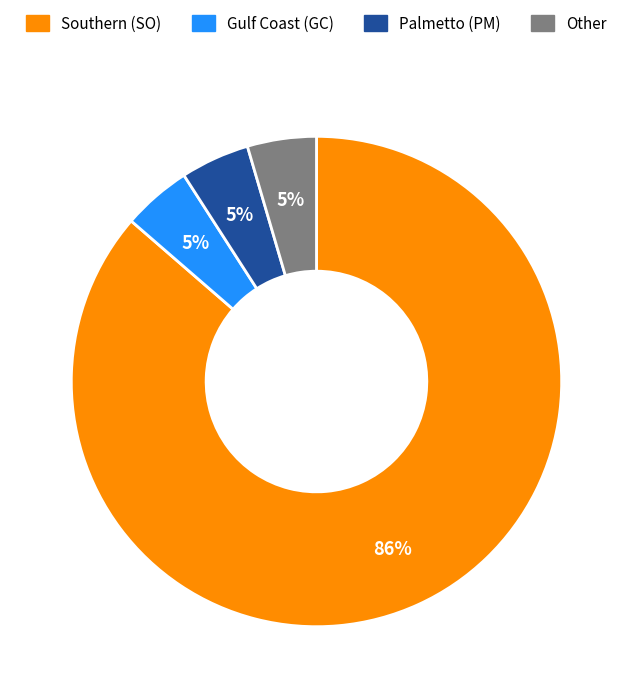

What is the ratio of the value at Other to the value at Gulf Coast (GC)?

1.0